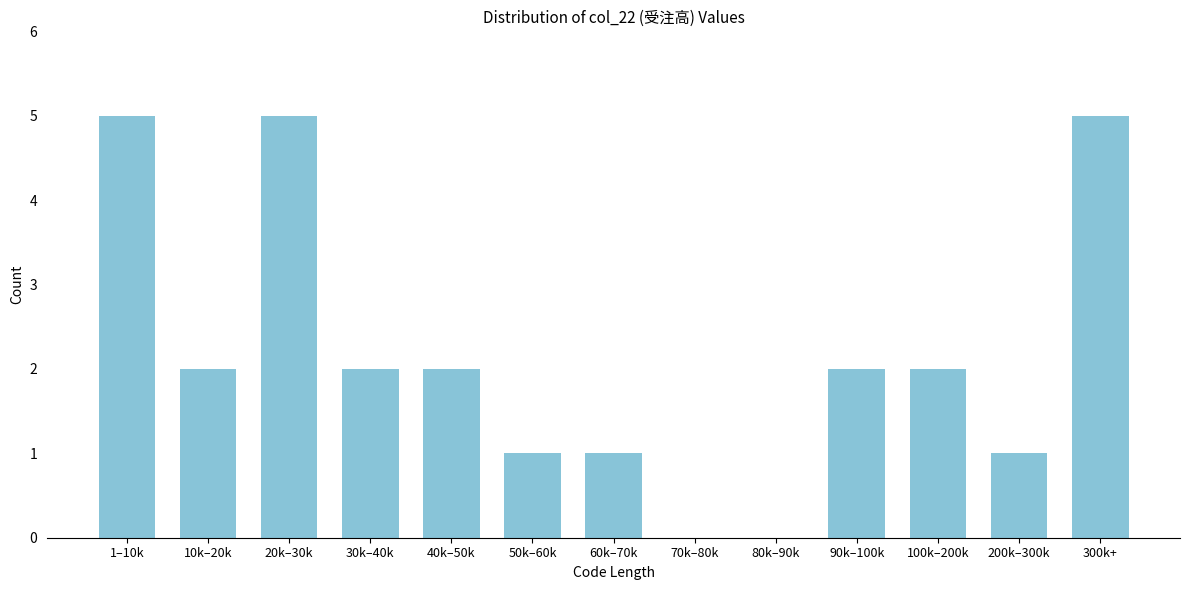

Reading left to right, transcribe all the data shown in this chart.

1–10k=5	10k–20k=2	20k–30k=5	30k–40k=2	40k–50k=2	50k–60k=1	60k–70k=1	70k–80k=0	80k–90k=0	90k–100k=2	100k–200k=2	200k–300k=1	300k+=5